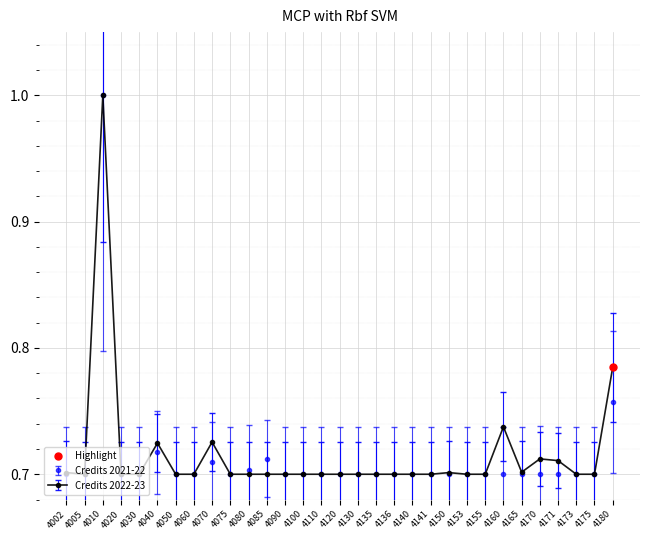

Count the Credits 2022-23 values in the range 0 to 1.

31